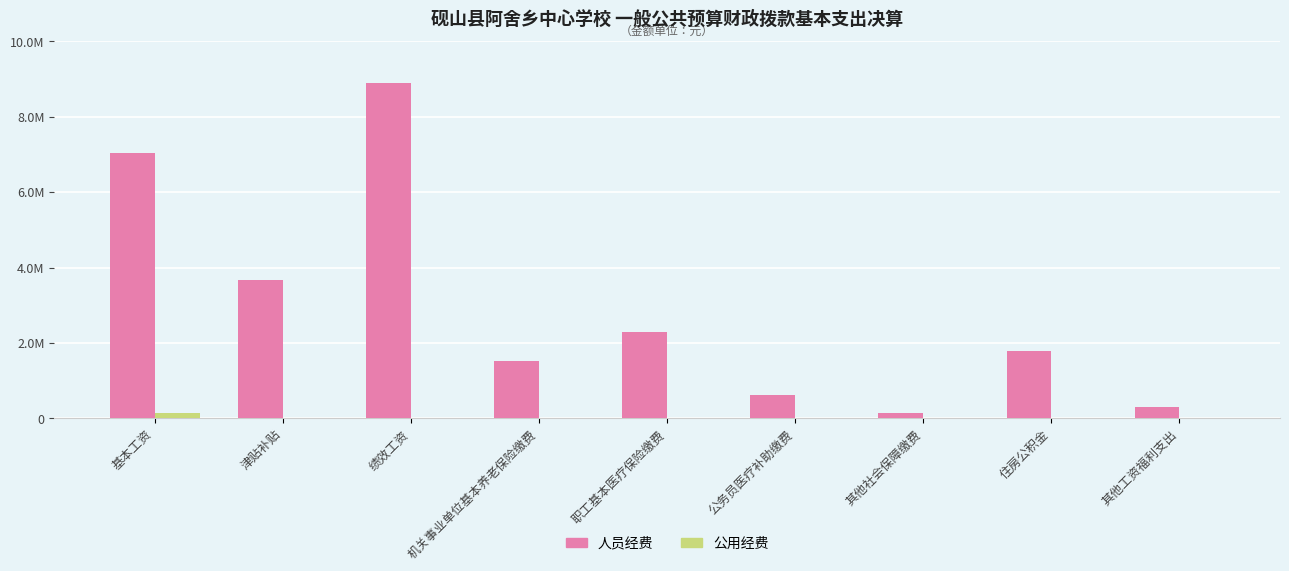

What are all the series names shown in the legend?

人员经费, 公用经费